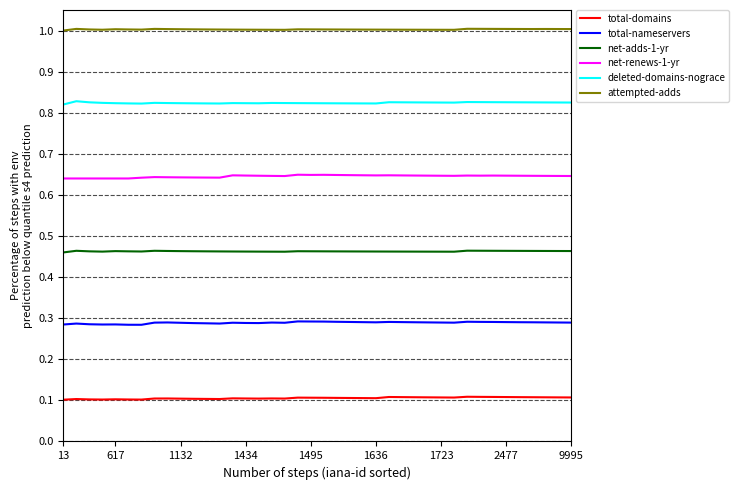

What is the maximum value shown in the chart?

1.0